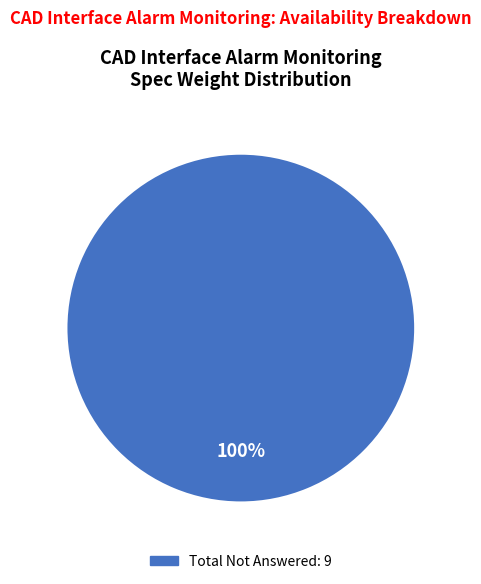

Is there a majority slice in this chart?

Yes